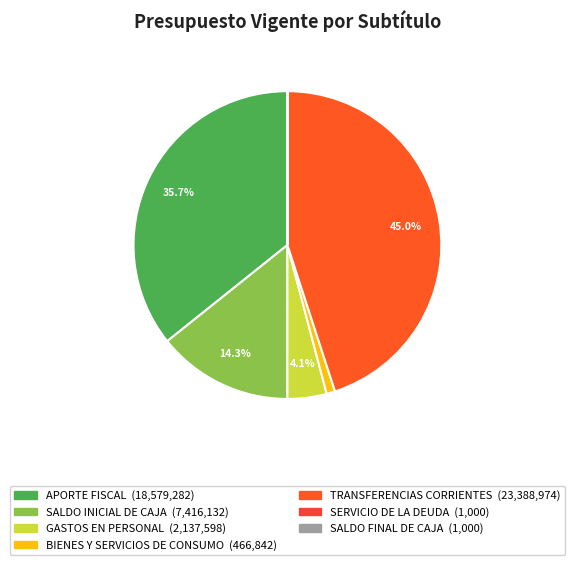

How many segments does this pie chart have?

7